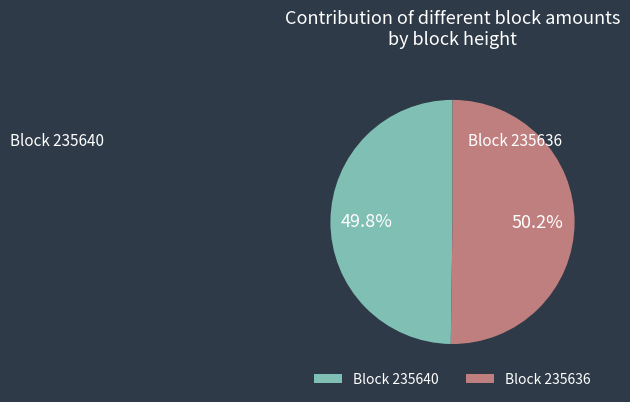

What percentage is NOT represented by Block 235640?

50.2%